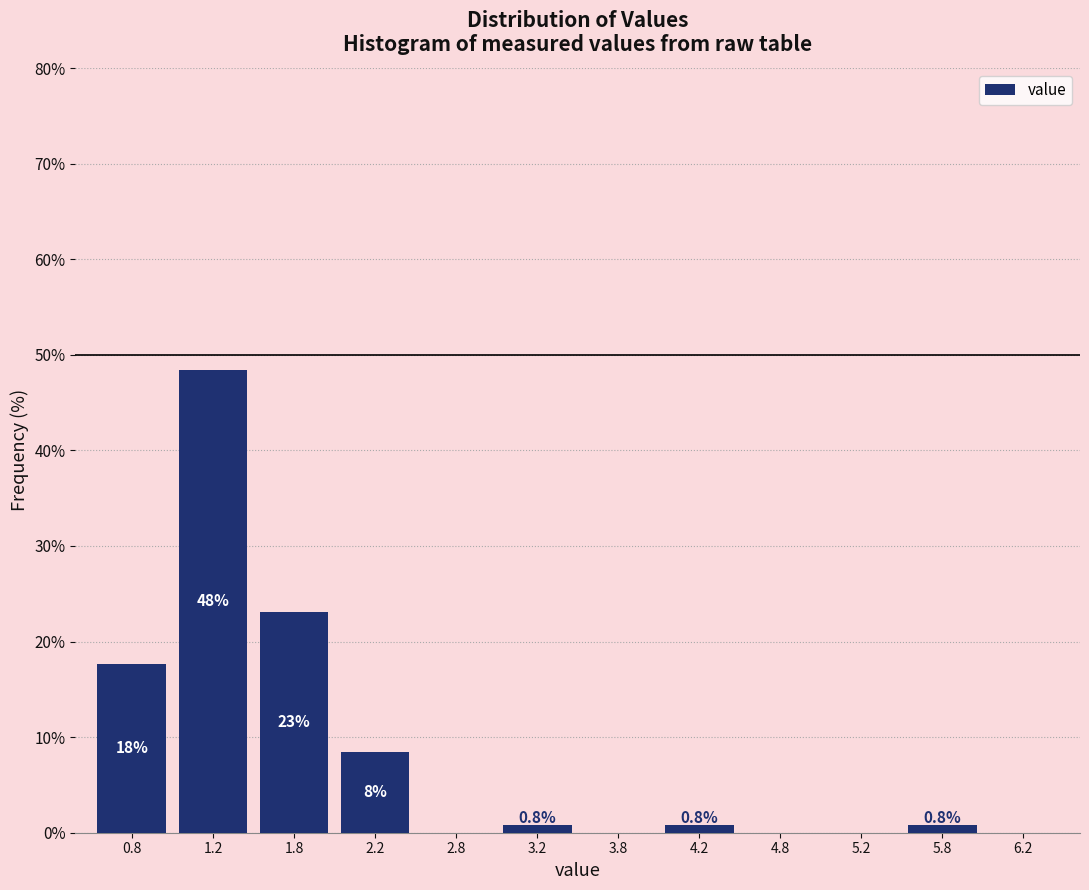

Over which range of the x-axis is the bar tallest?

1.0 to 1.5